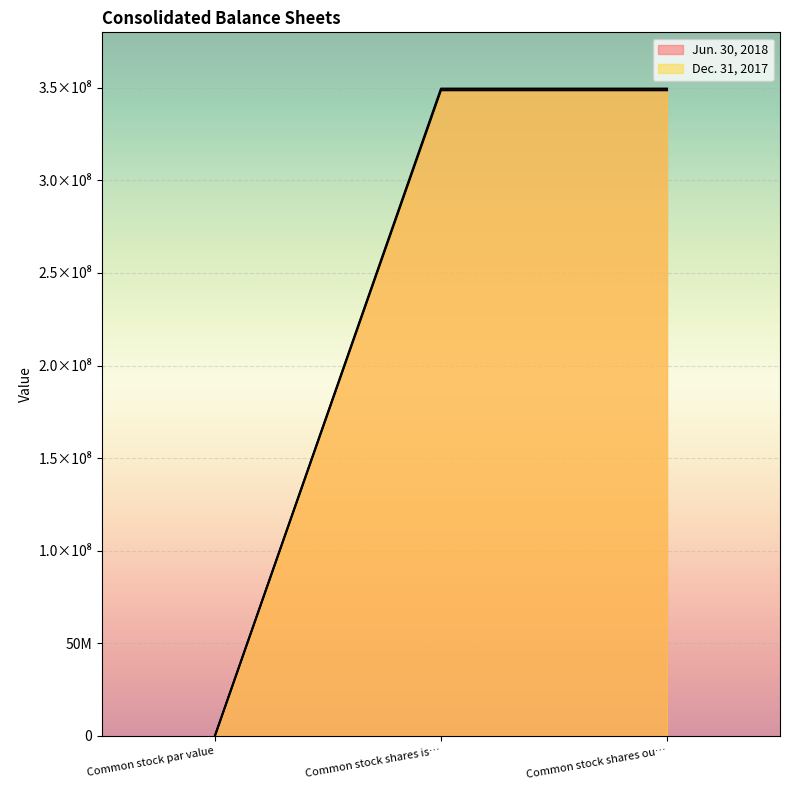

What is the maximum value for Jun. 30, 2018?

349600960